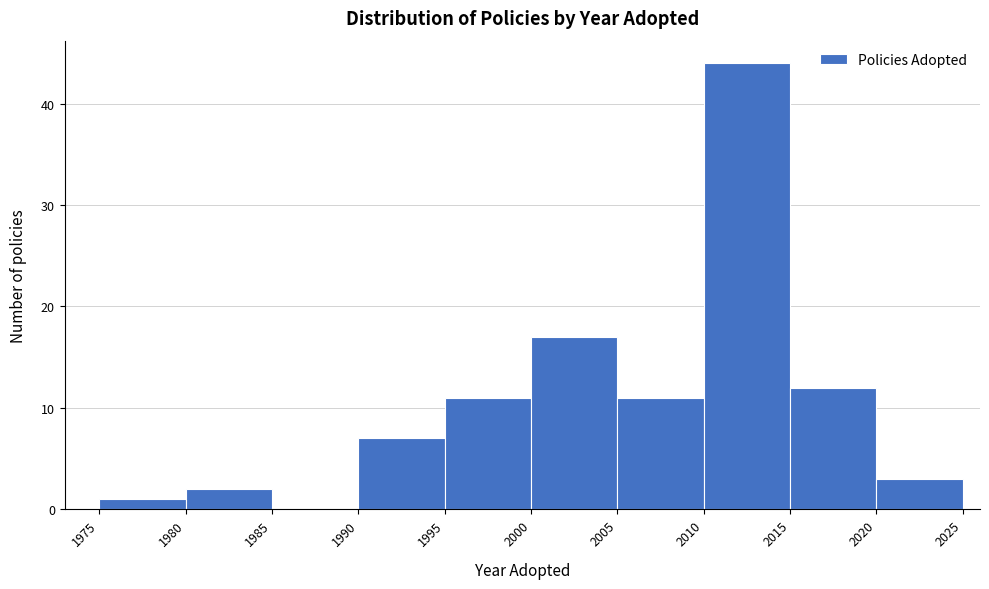

Over which range of the x-axis is the bar tallest?

2010 to 2015